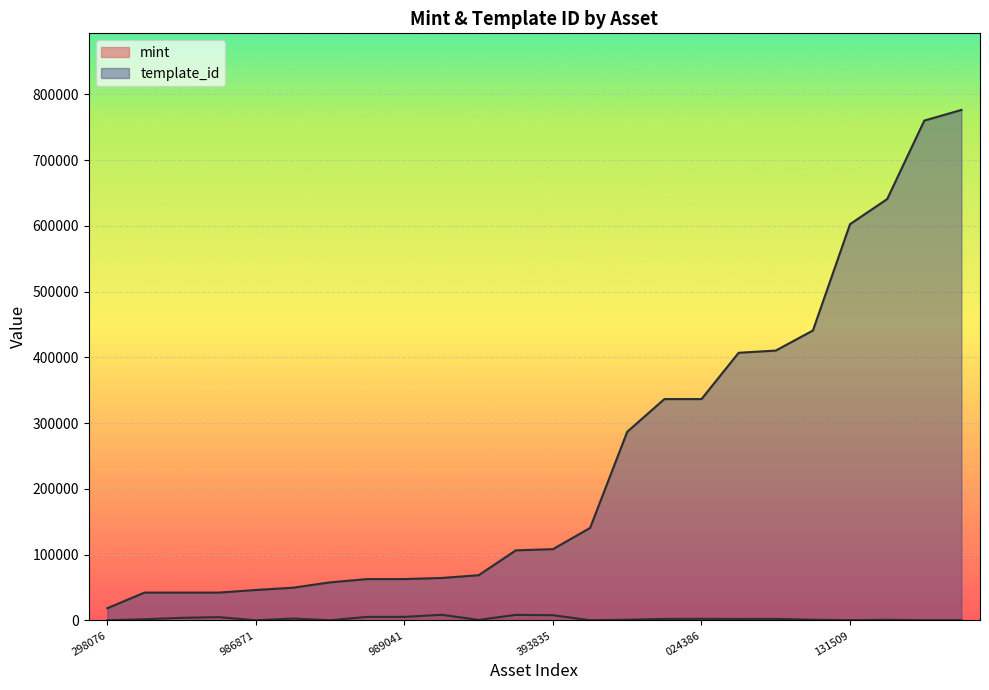

What is the value of the template_id point at the 16th from the left?

336643